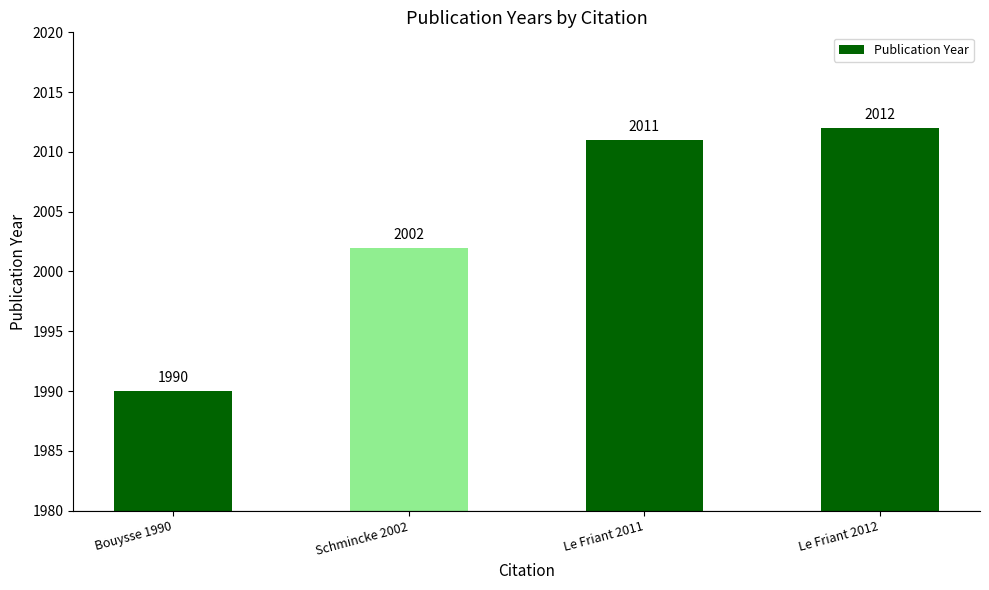

How many data points does each series have?

4